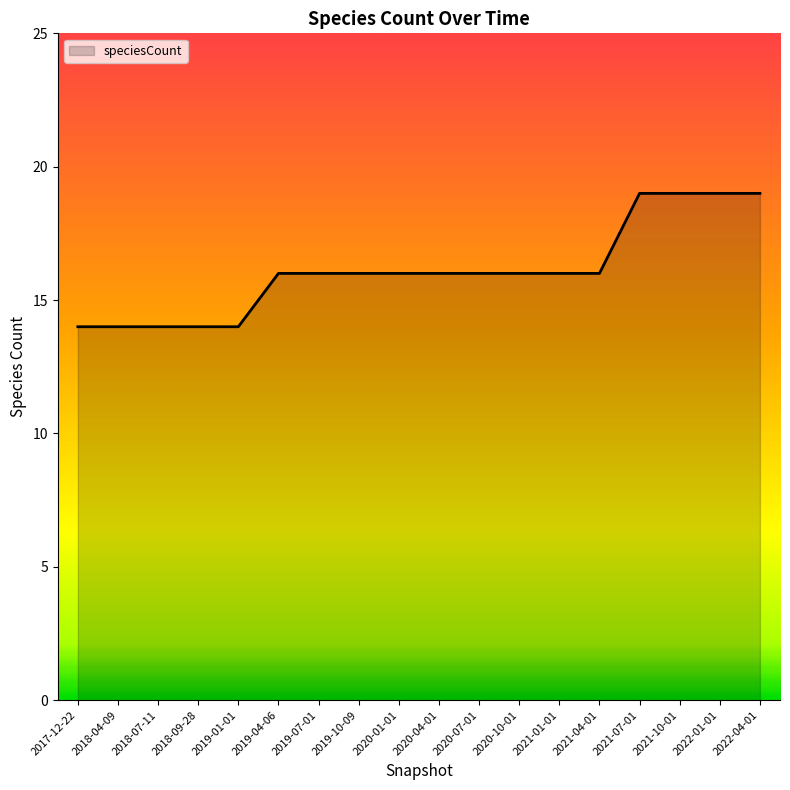

Is it true that the value at 2020-10-01 is 23?

False